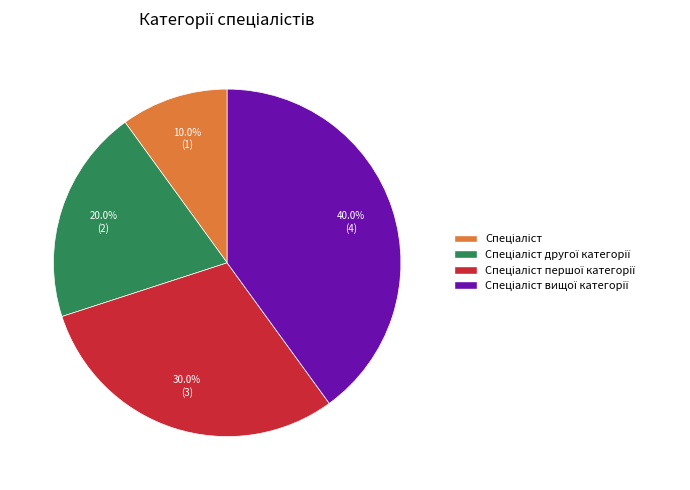

Is there any slice that represents more than half of the pie?

No